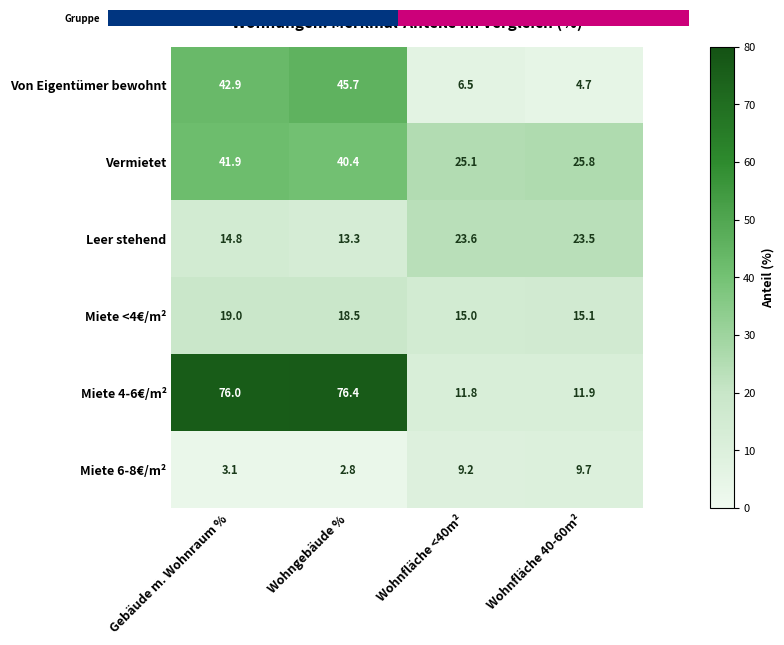

Reading left to right, what are all the values shown in this chart?

Von Eigentümer bewohnt: Gebäude m. Wohnraum %=42.9	Wohngebäude %=45.7	Wohnfläche <40m²=6.5	Wohnfläche 40-60m²=4.7
Vermietet: Gebäude m. Wohnraum %=41.9	Wohngebäude %=40.4	Wohnfläche <40m²=25.1	Wohnfläche 40-60m²=25.8
Leer stehend: Gebäude m. Wohnraum %=14.8	Wohngebäude %=13.3	Wohnfläche <40m²=23.6	Wohnfläche 40-60m²=23.5
Miete <4€/m²: Gebäude m. Wohnraum %=19.0	Wohngebäude %=18.5	Wohnfläche <40m²=15.0	Wohnfläche 40-60m²=15.1
Miete 4-6€/m²: Gebäude m. Wohnraum %=76.0	Wohngebäude %=76.4	Wohnfläche <40m²=11.8	Wohnfläche 40-60m²=11.9
Miete 6-8€/m²: Gebäude m. Wohnraum %=3.1	Wohngebäude %=2.8	Wohnfläche <40m²=9.2	Wohnfläche 40-60m²=9.7